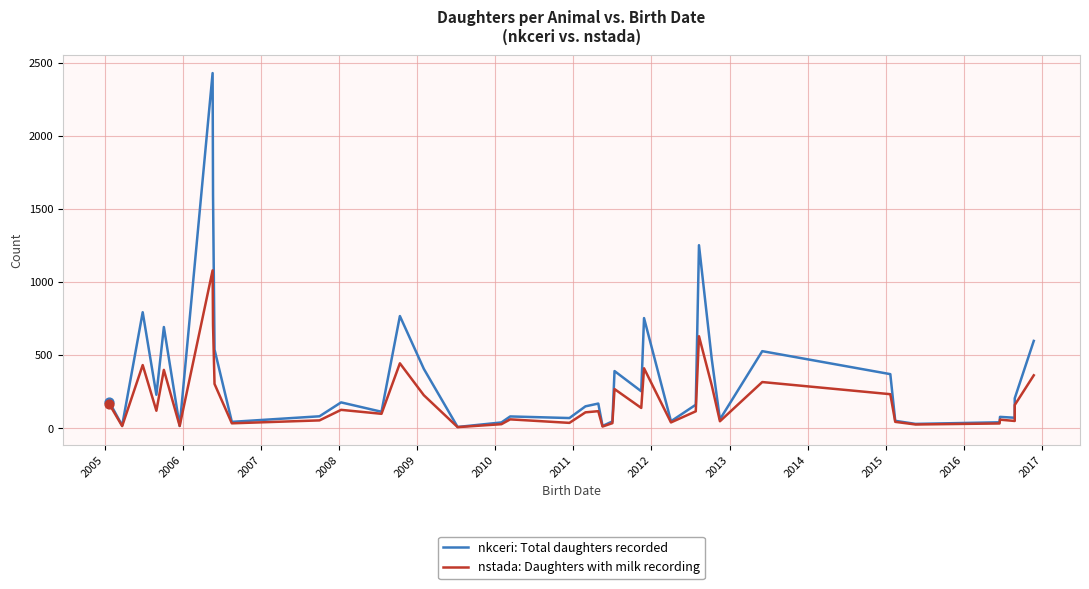

What are all the series names shown in the legend?

nkceri: Total daughters recorded, nstada: Daughters with milk recording